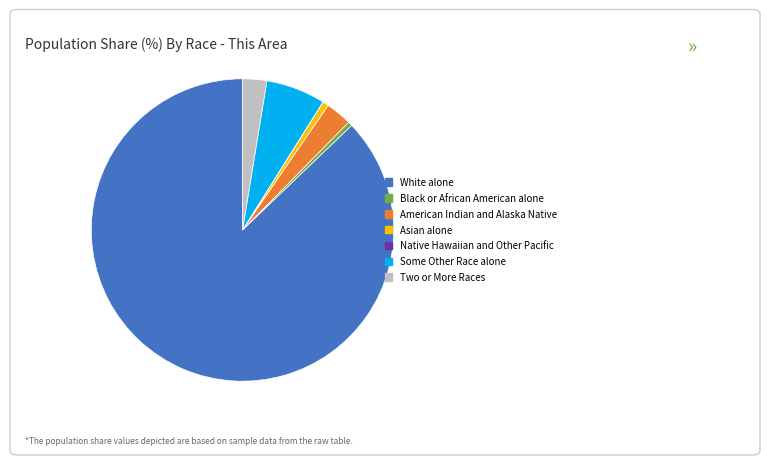

Does White alone account for over 50% of the chart?

Yes